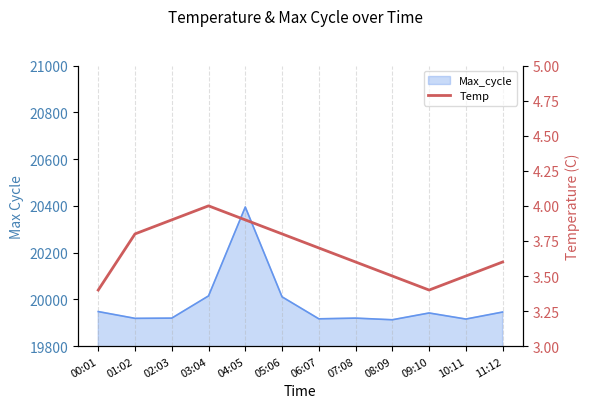

What is the smallest value displayed?

3.4